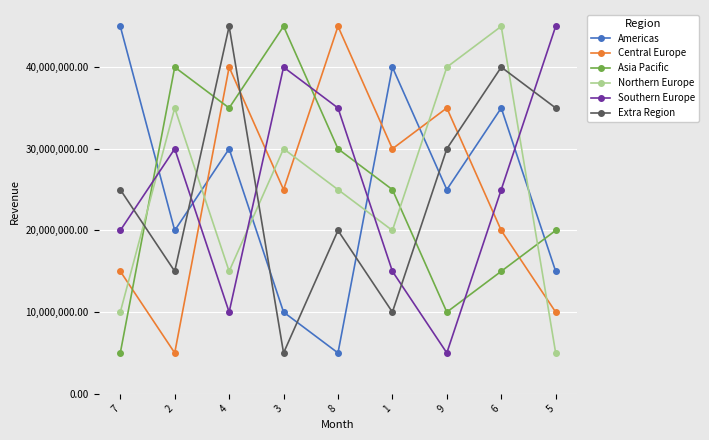

After their last crossing, which series has the higher values: Extra Region or Central Europe?

Extra Region